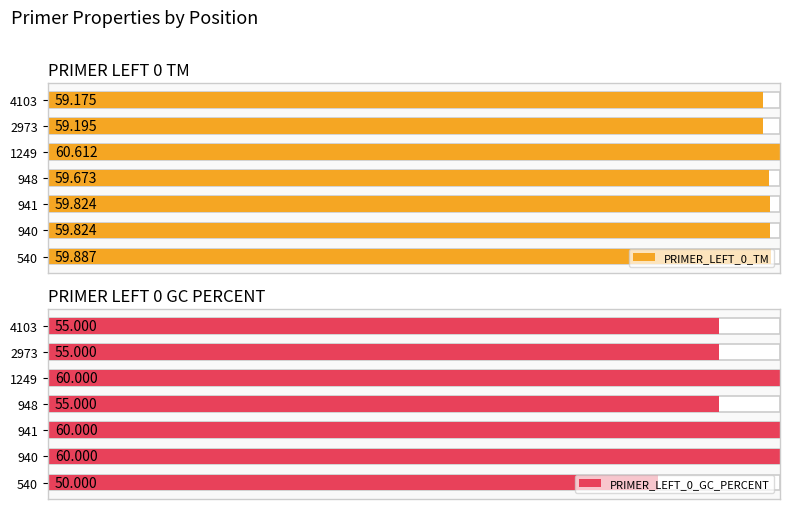

How many bars are there in total?

14